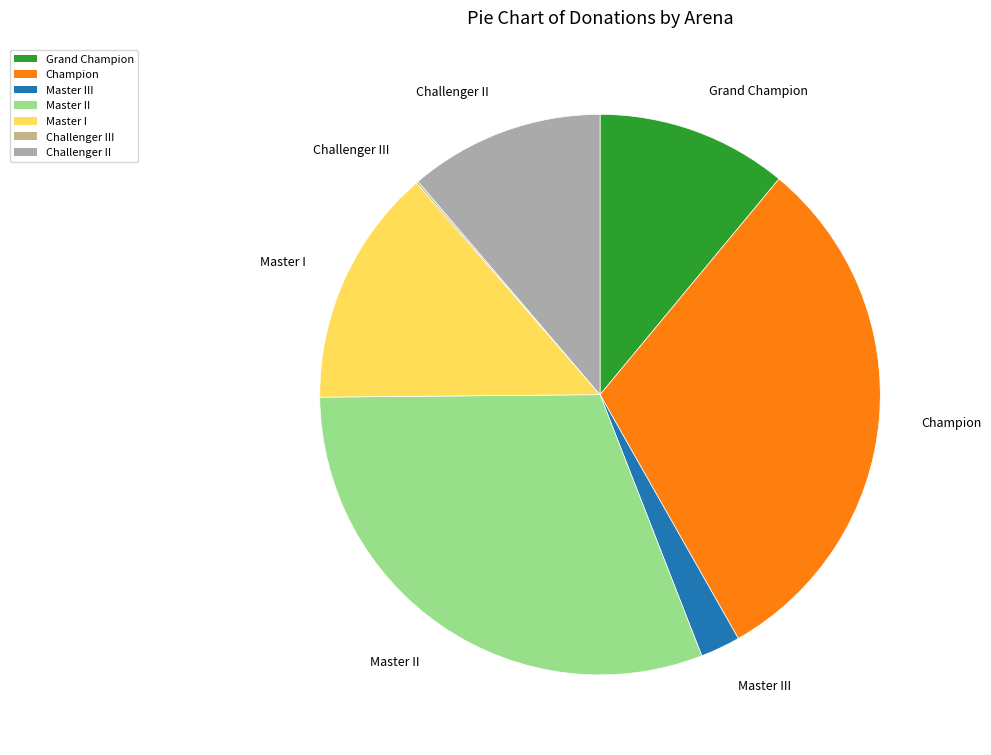

Is there any slice that represents more than half of the pie?

No